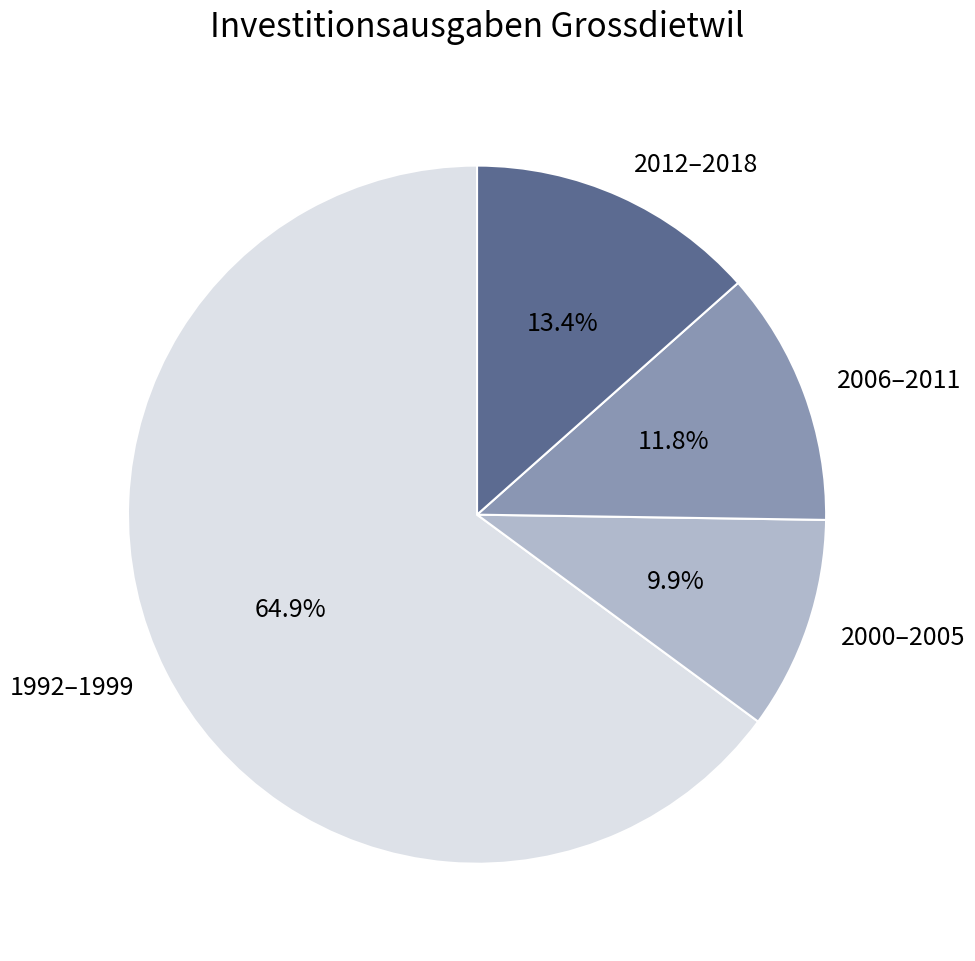

What percentage do 1992–1999 and 2006–2011 together represent?

76.7%